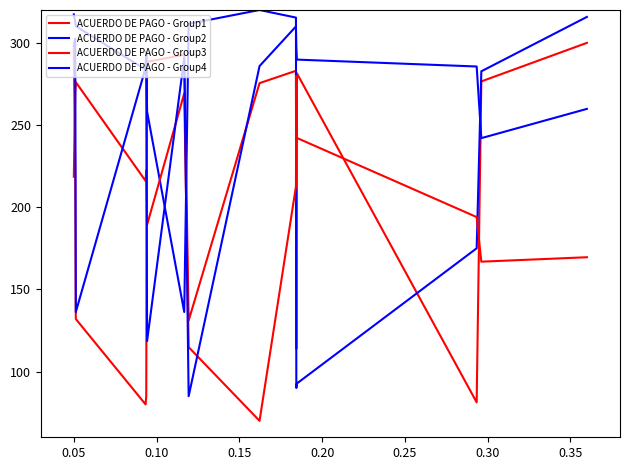

What is the value of the ACUERDO DE PAGO - Group4 point at the 3rd from the left?

136.2